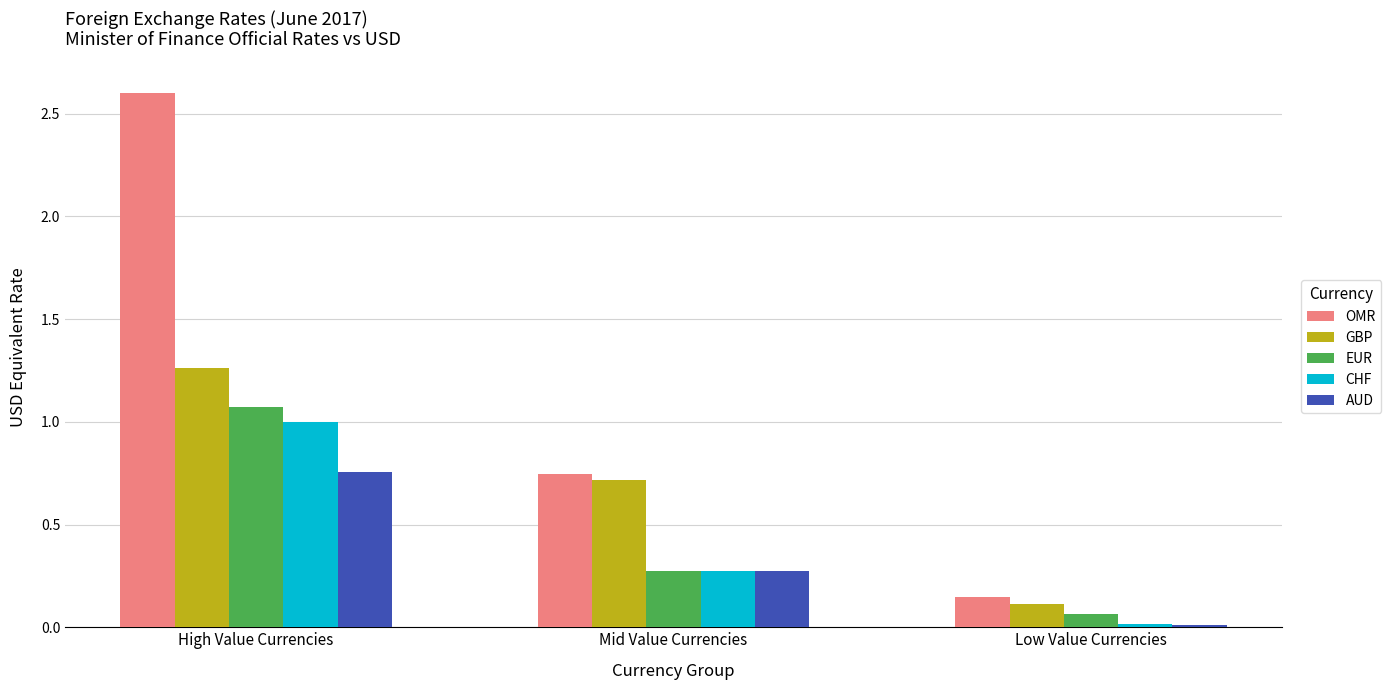

Are the bars horizontal?

No